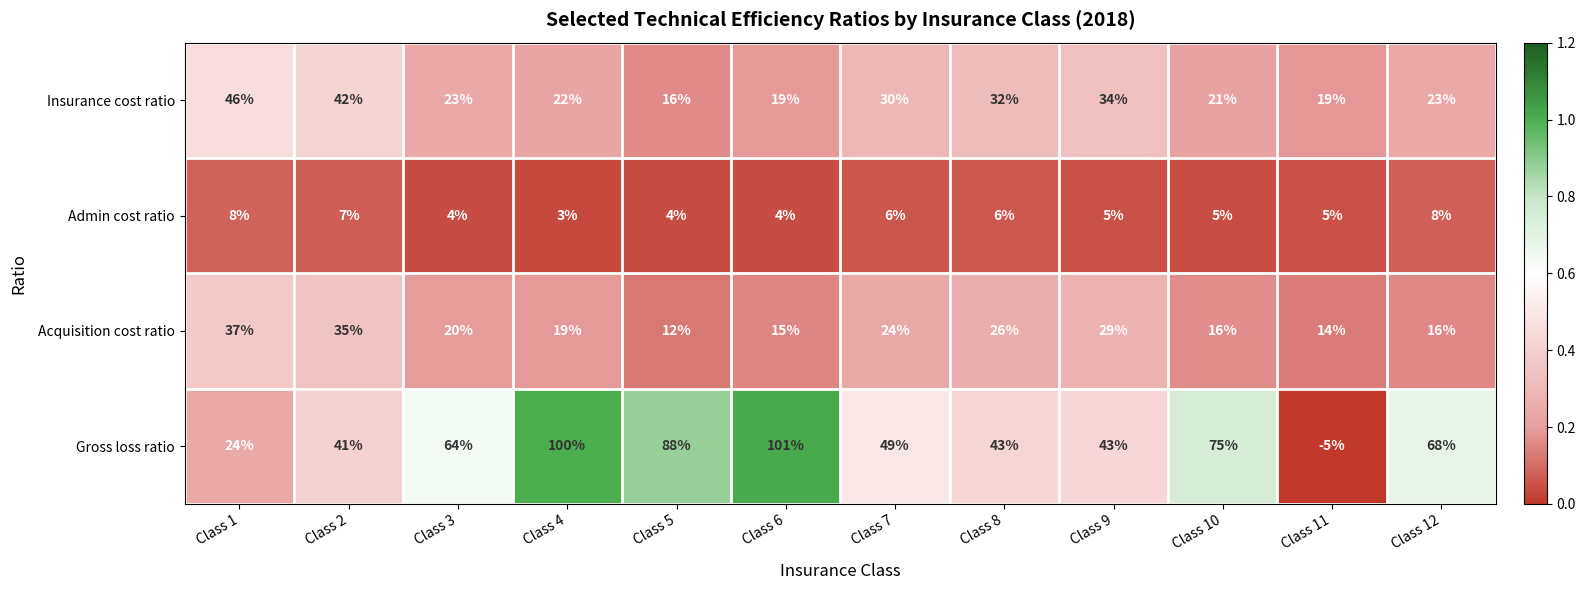

The value of Insurance cost ratio at Class 7 is 7. True or false?

False